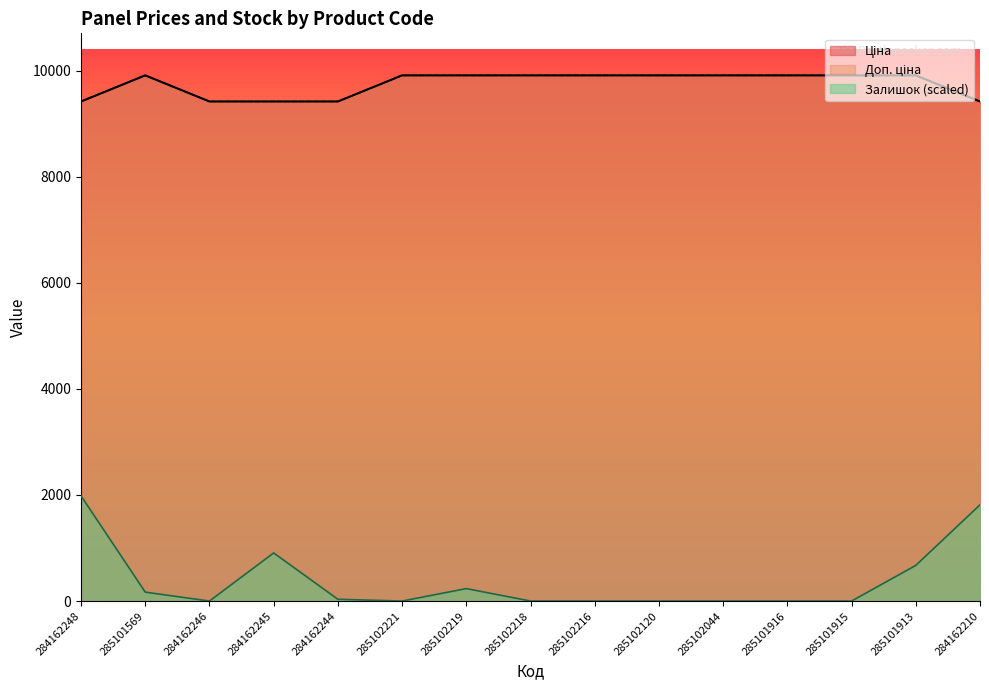

What is the spread (max minus min) of values at 285101915?

9908.5